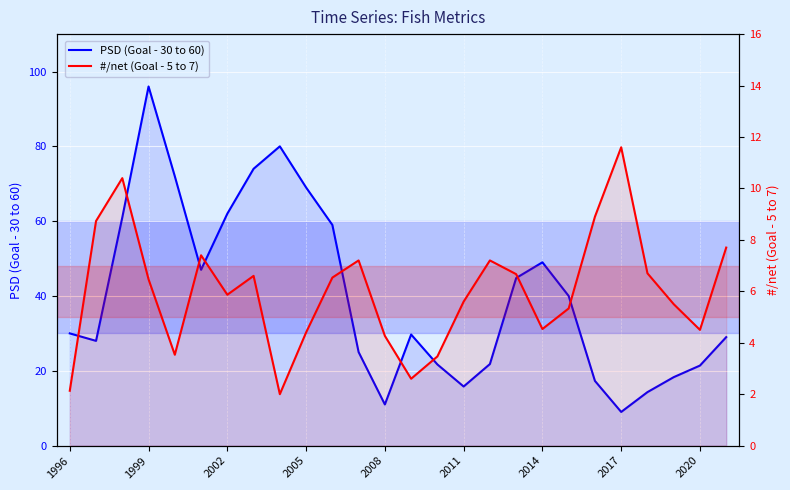

Where do #/net (Goal - 5 to 7) and PSD (Goal - 30 to 60) first cross each other?

20 and 21